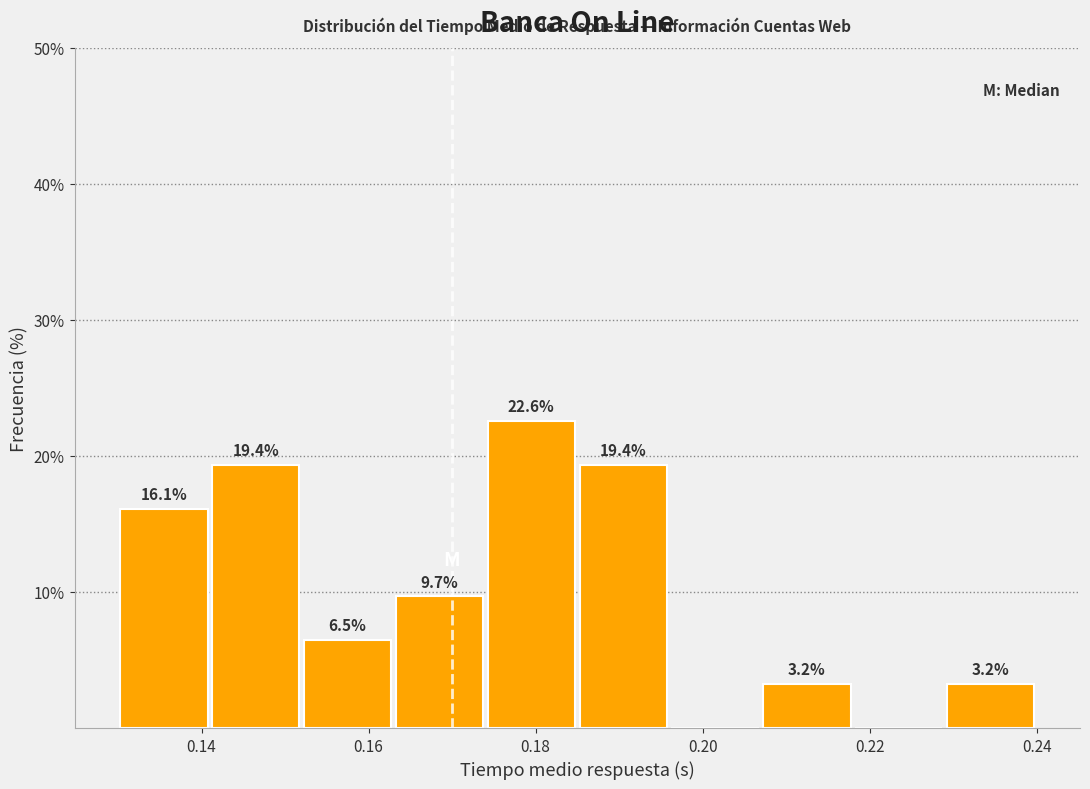

Which range on the x-axis has the tallest bar?

0.174 to 0.185